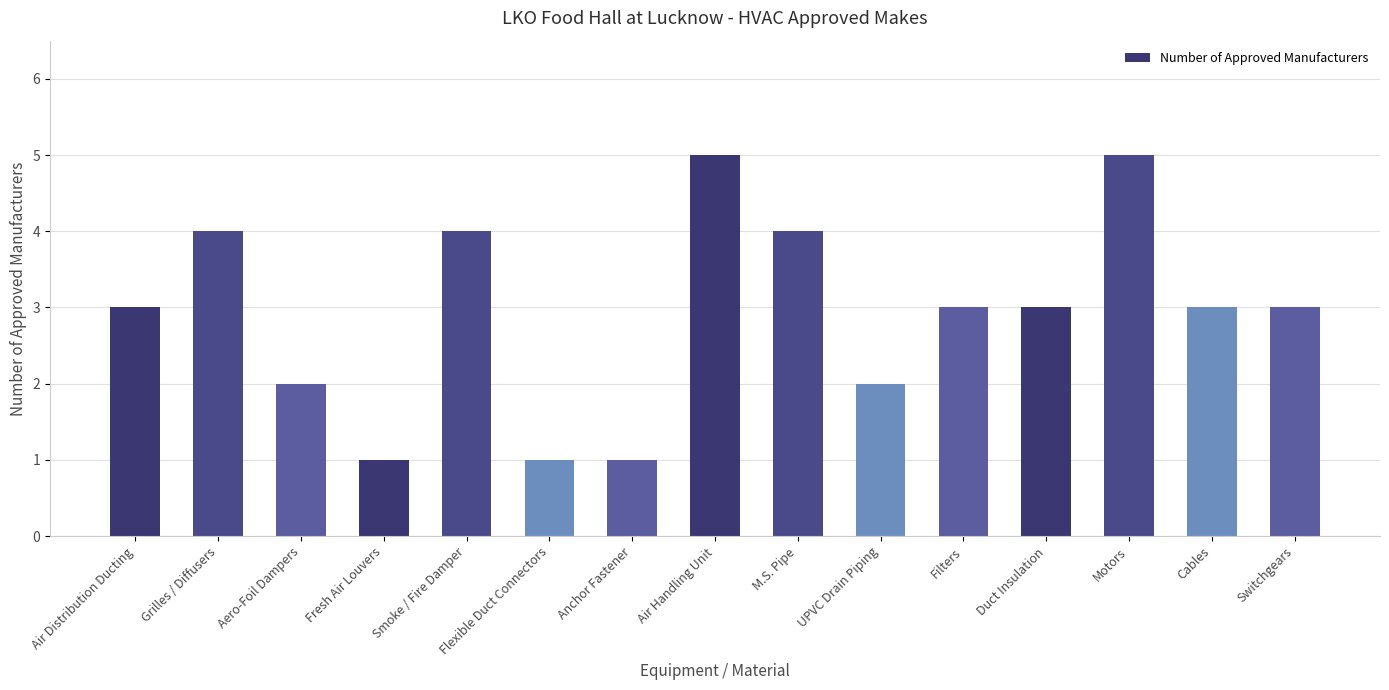

What position from the right is Switchgears?

1